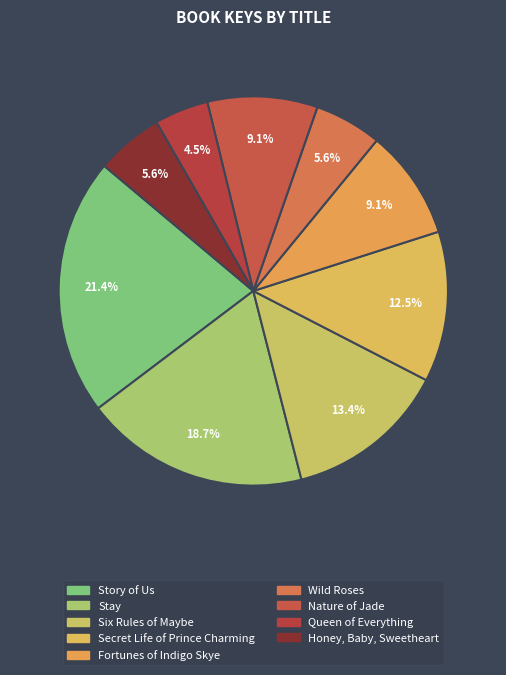

How many slices are in this pie chart?

9